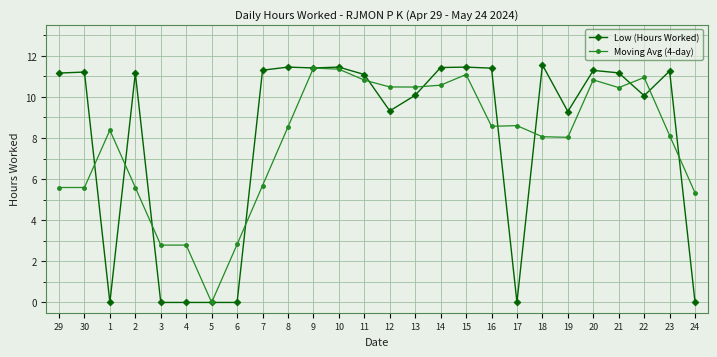

At which label is Moving Avg (4-day) closest to 5?

24